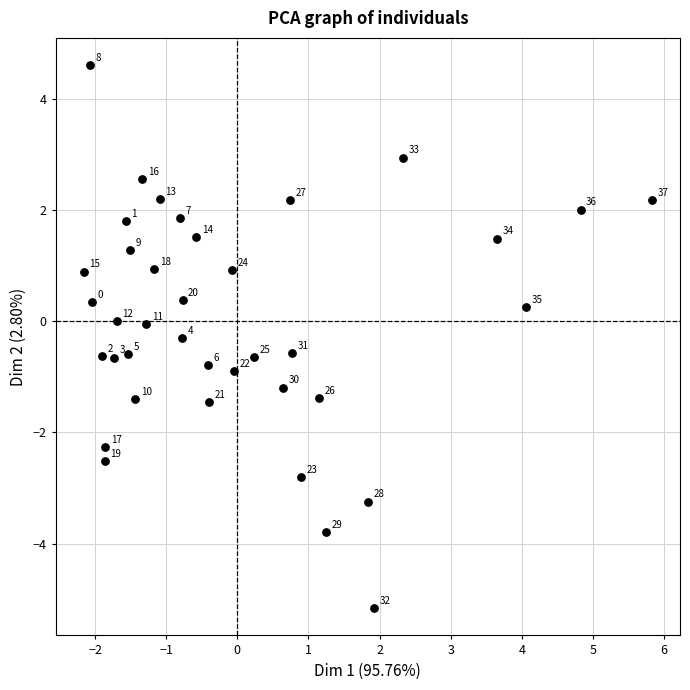

What is the range of Y values (max minus min)?

9.8